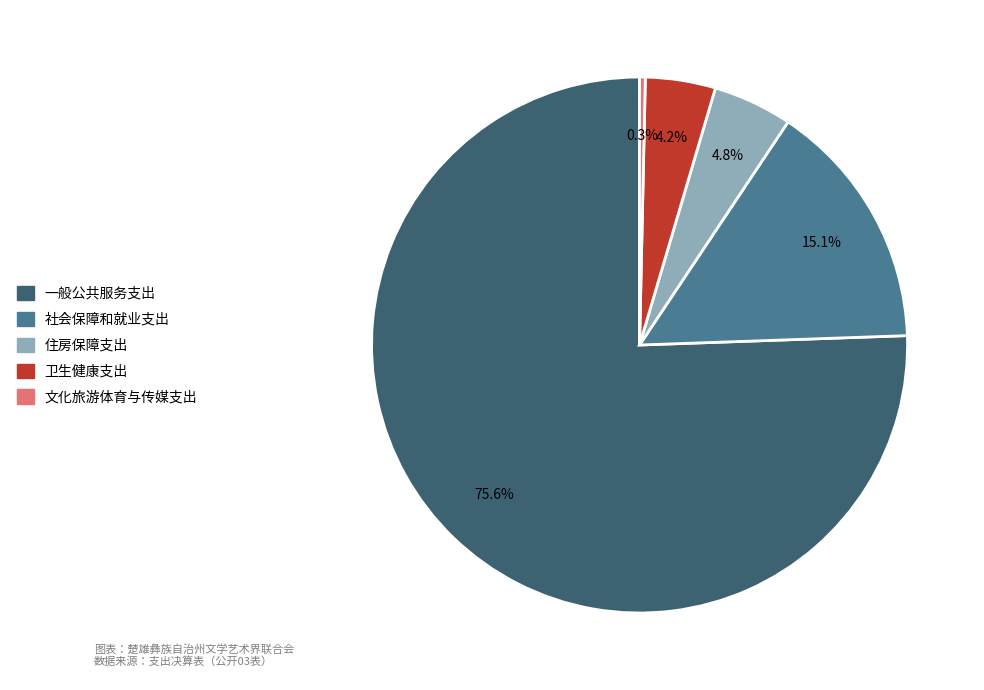

Which category has the smallest portion of the pie?

文化旅游体育与传媒支出